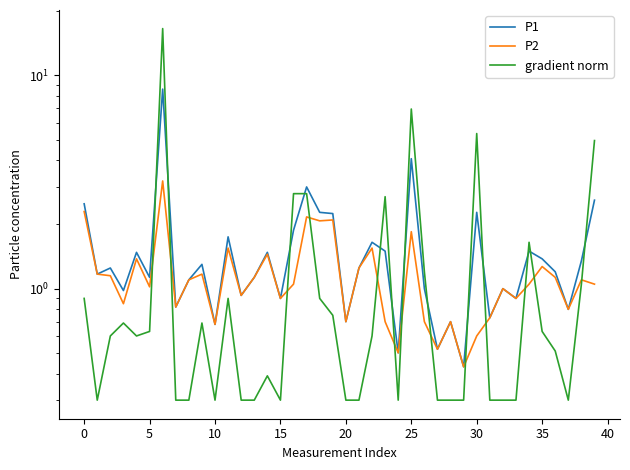

Is it true that P1 equals 2.6 at 39?

True